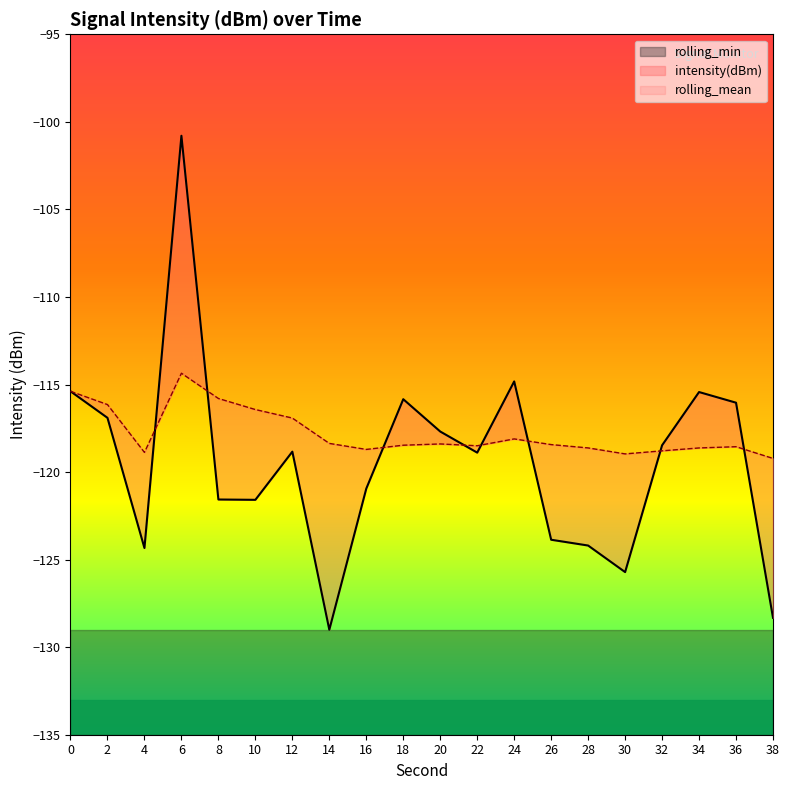

Which has a higher value, 24 or 38?

24